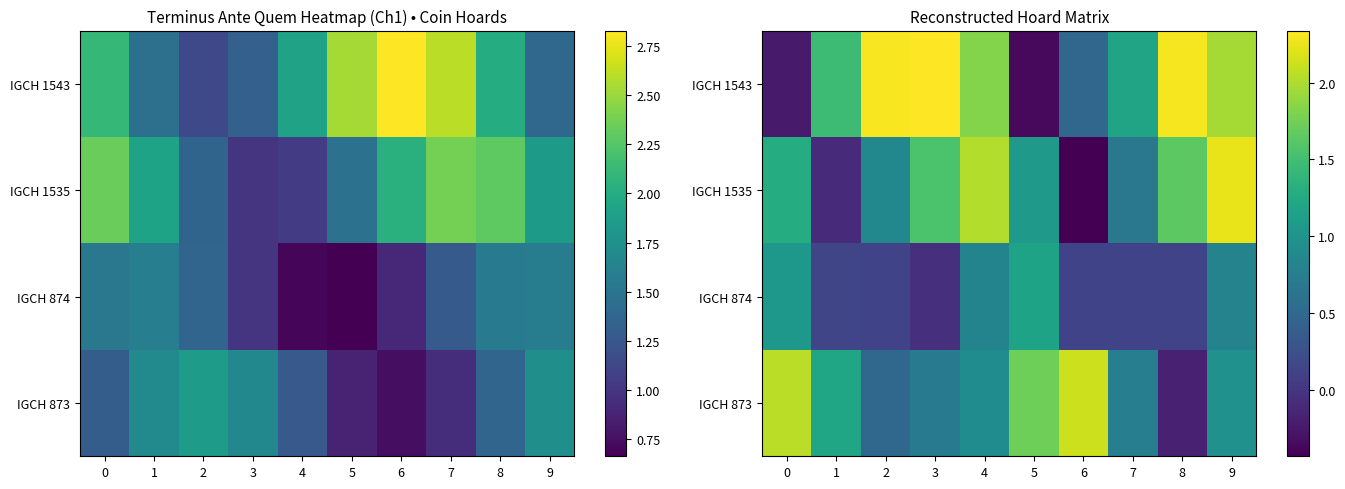

What is the average value of the IGCH 1543 series?

1.3